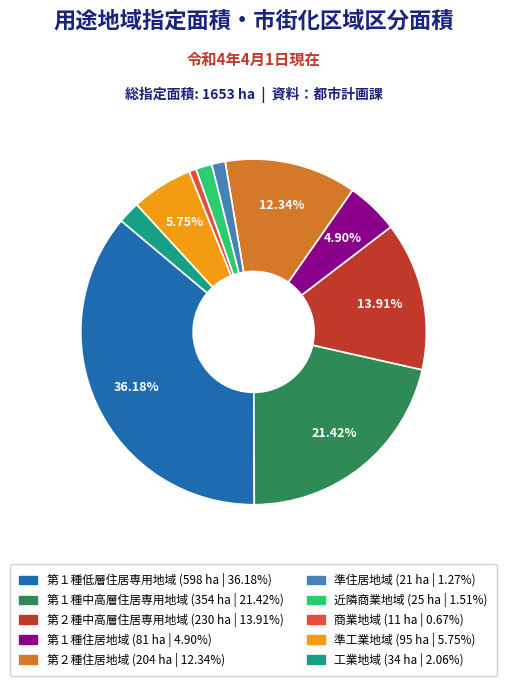

Which category has the smallest portion of the pie?

商業地域